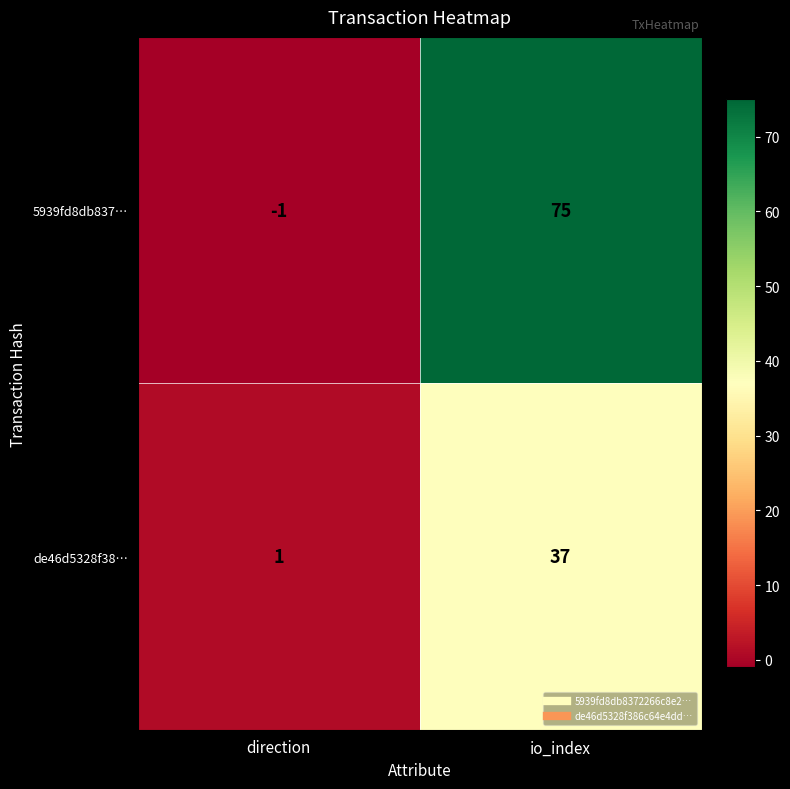

Reading right to left, what are all the values shown in this chart?

5939fd8db837…: io_index=75	direction=-1
de46d5328f38…: io_index=37	direction=1